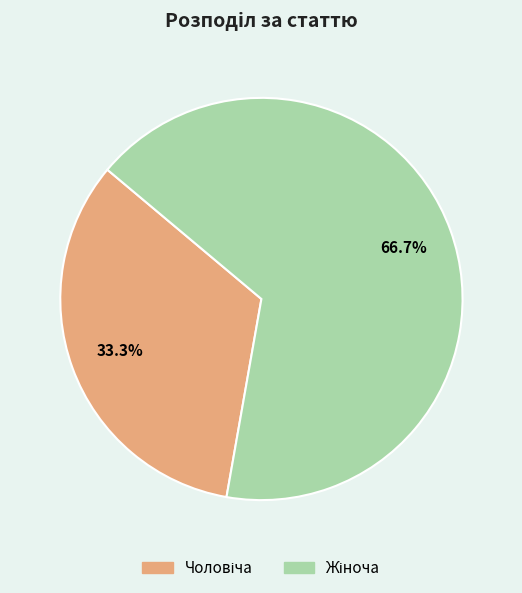

Is it true that Жіноча is 78% of the pie?

False